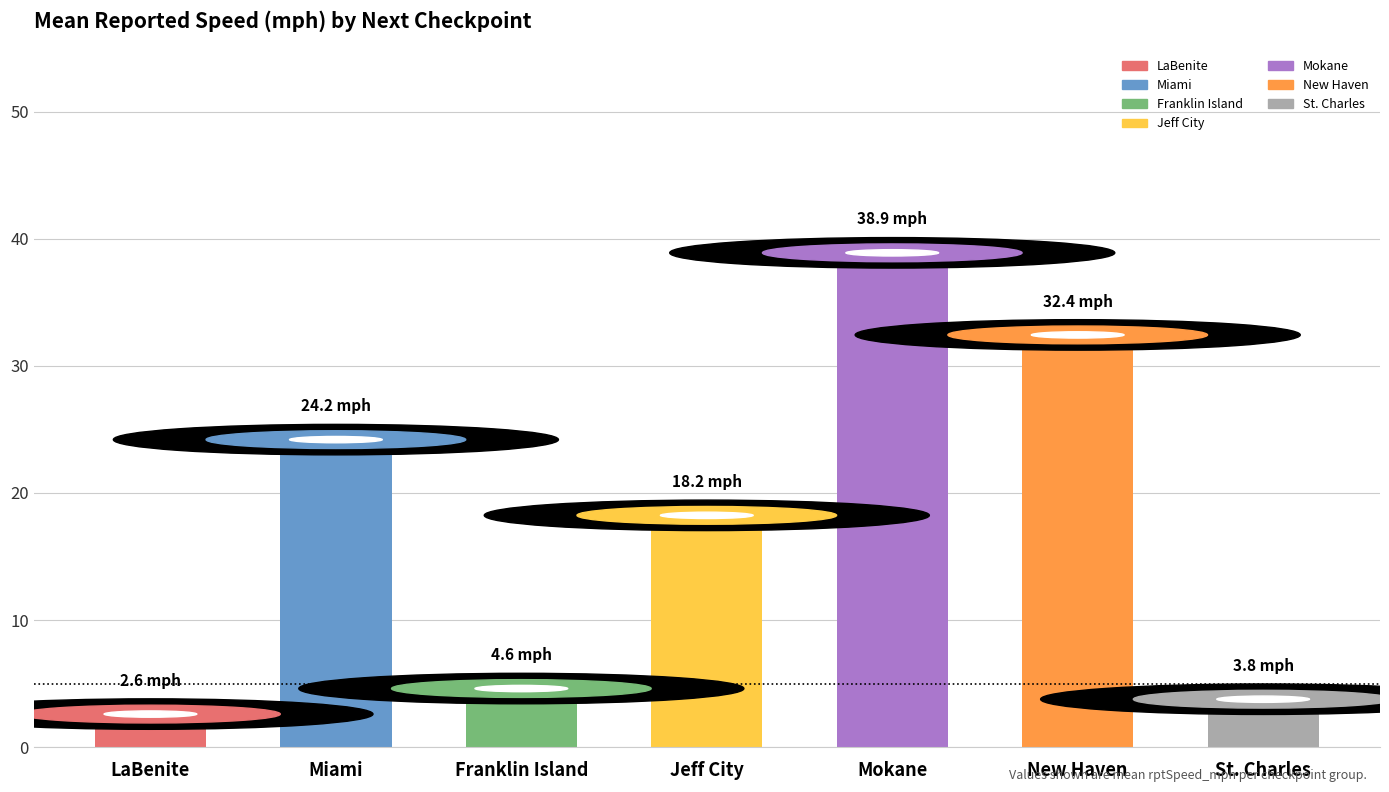

Reading right to left, what are all the values shown in this chart?

St. Charles=3.8	New Haven=32.4	Mokane=38.9	Jeff City=18.2	Franklin Island=4.6	Miami=24.2	LaBenite=2.6